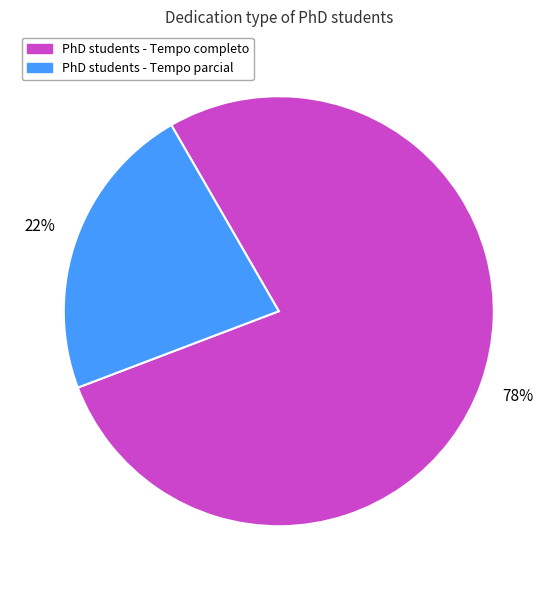

Is there a majority slice in this chart?

Yes